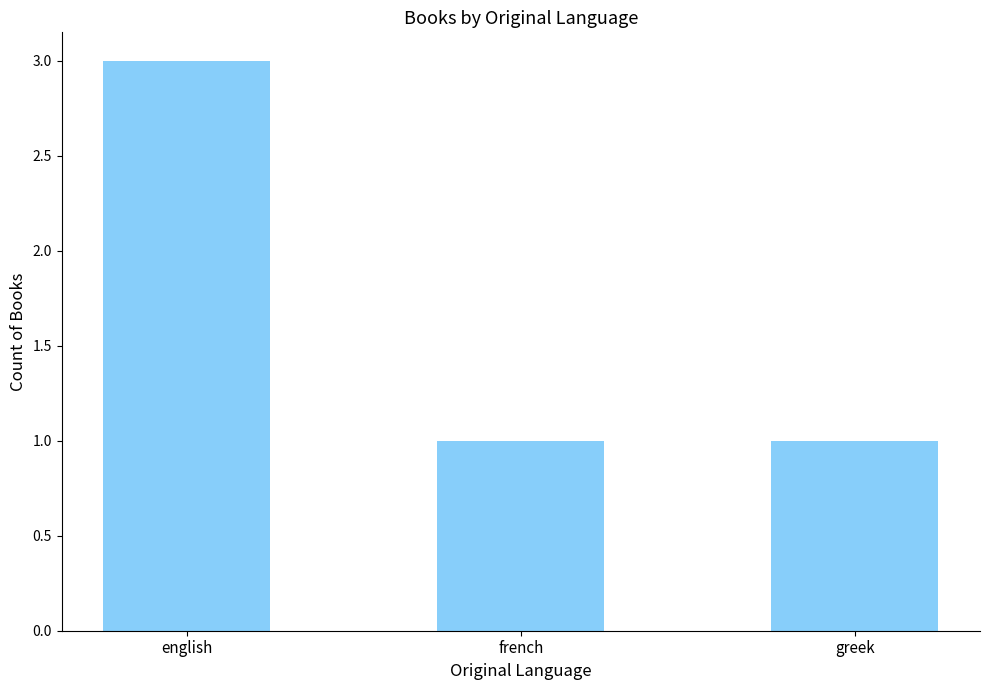

Is it true that the value at english is 5?

False